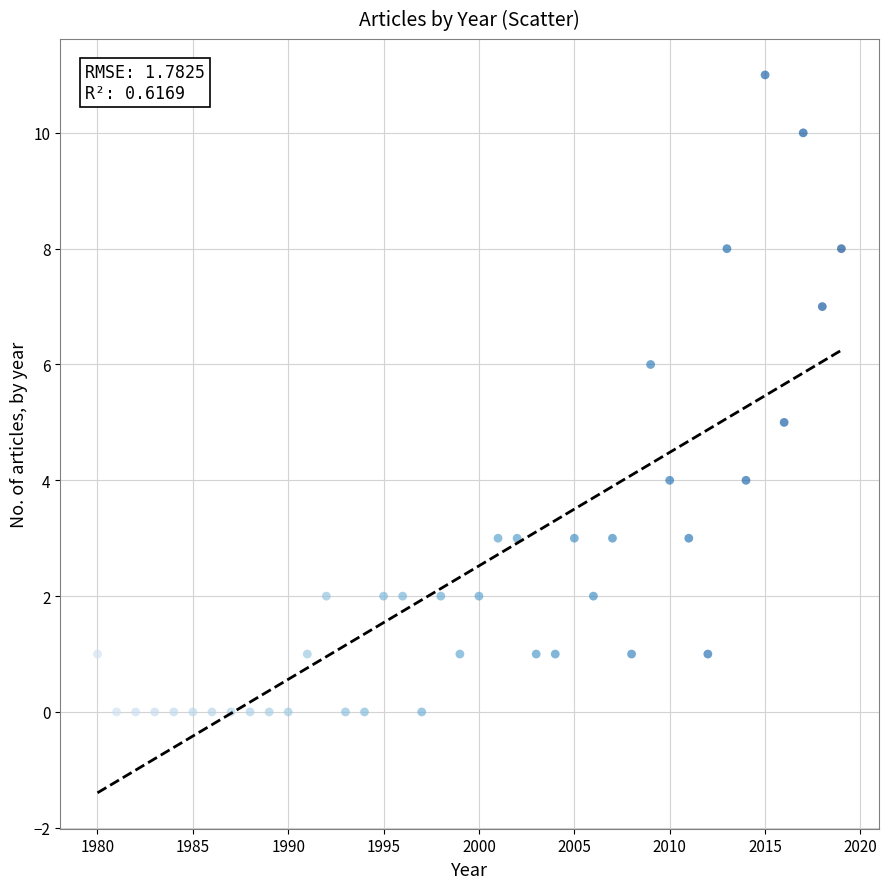

What is the range of Y values (max minus min)?

11